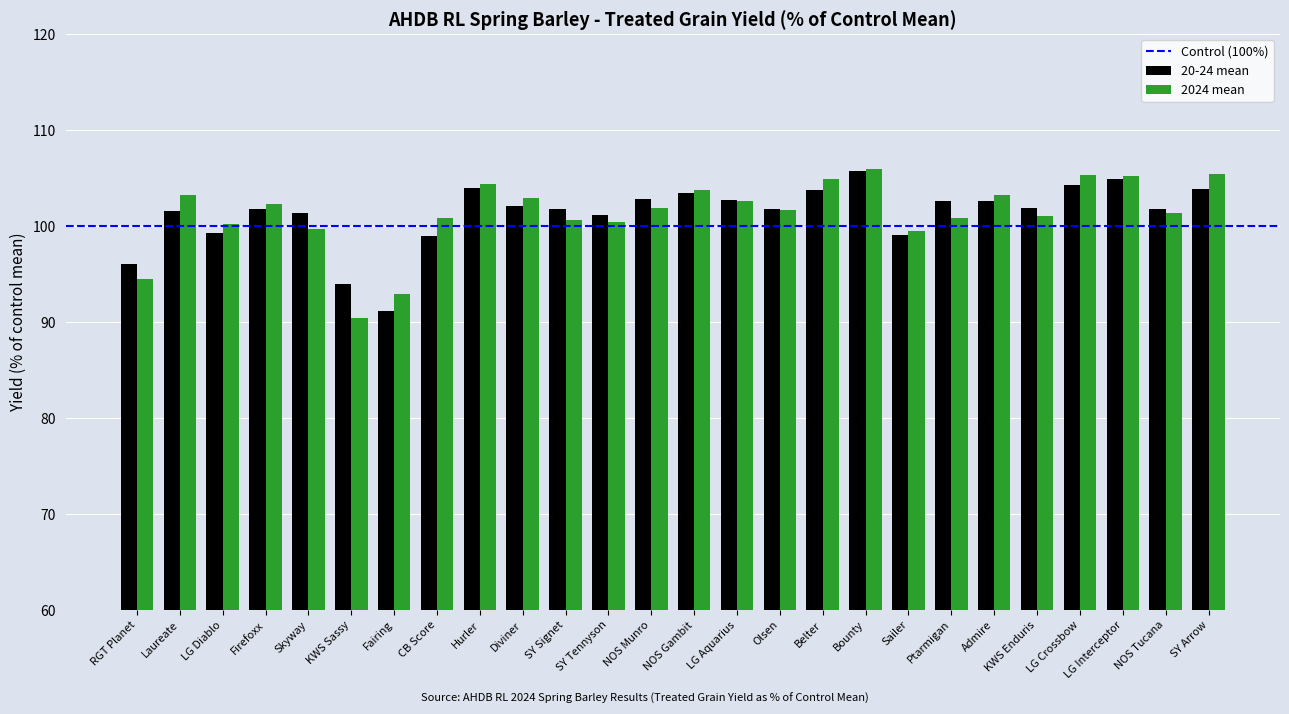

What is the difference between the second highest and second lowest values in the 2024 mean series?

12.5